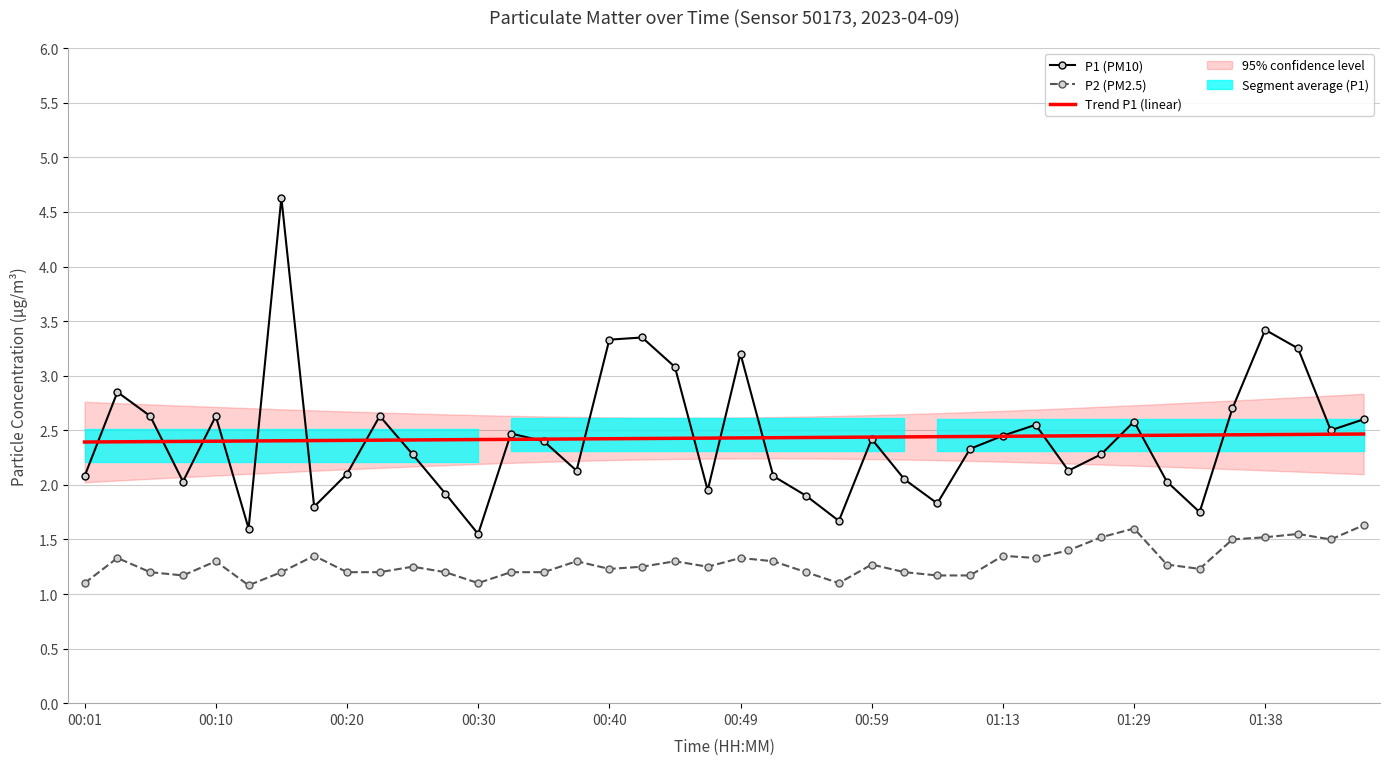

Which series has the largest range (max minus min)?

P1 (PM10)